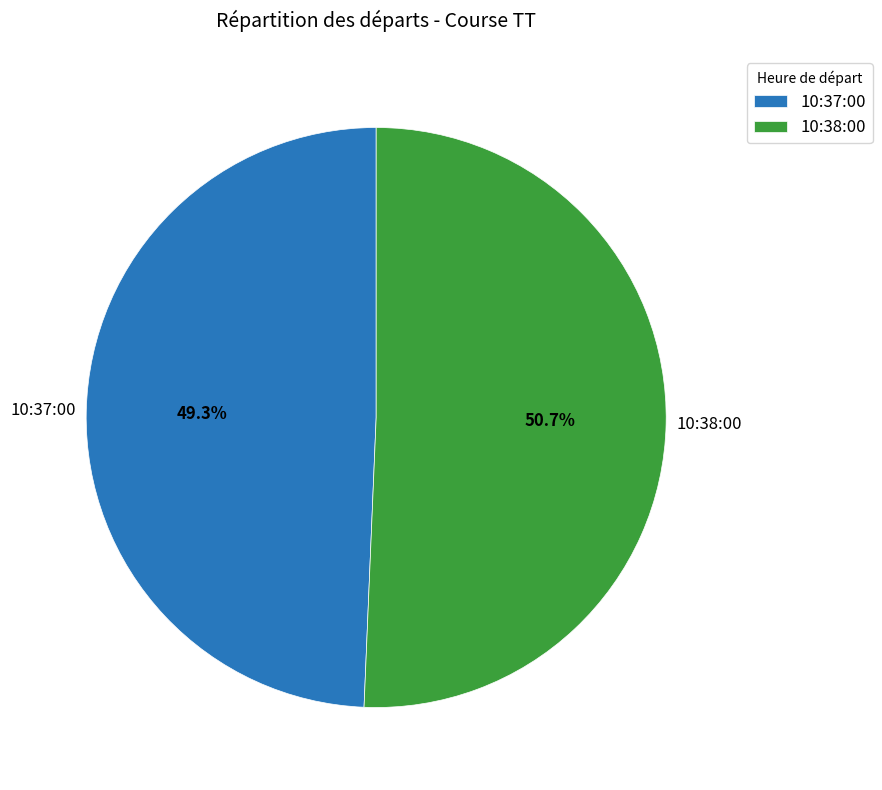

Does 10:37:00 account for over 50% of the chart?

No